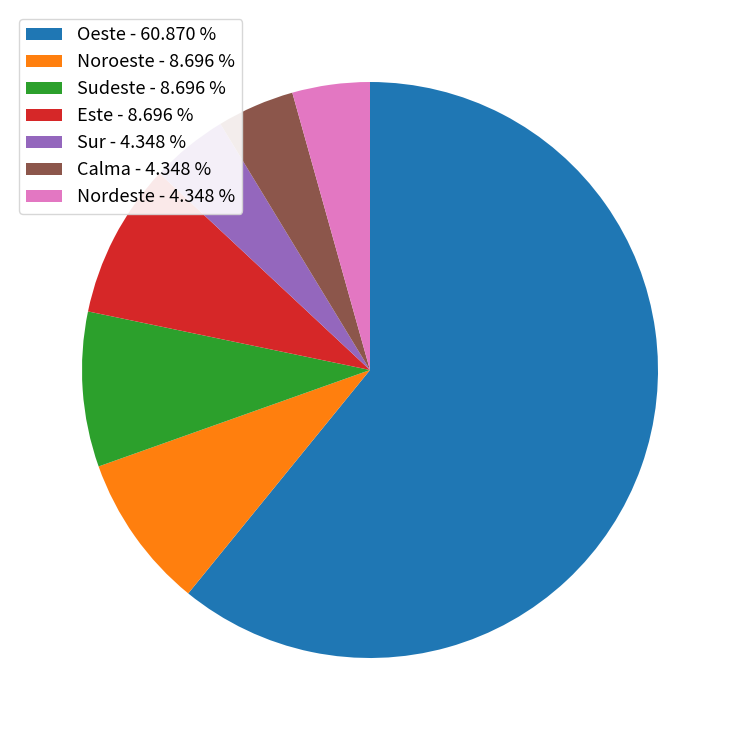

Approximately how many times larger is the value at Noroeste - 8.696 % compared to Sudeste - 8.696 %?

1.0